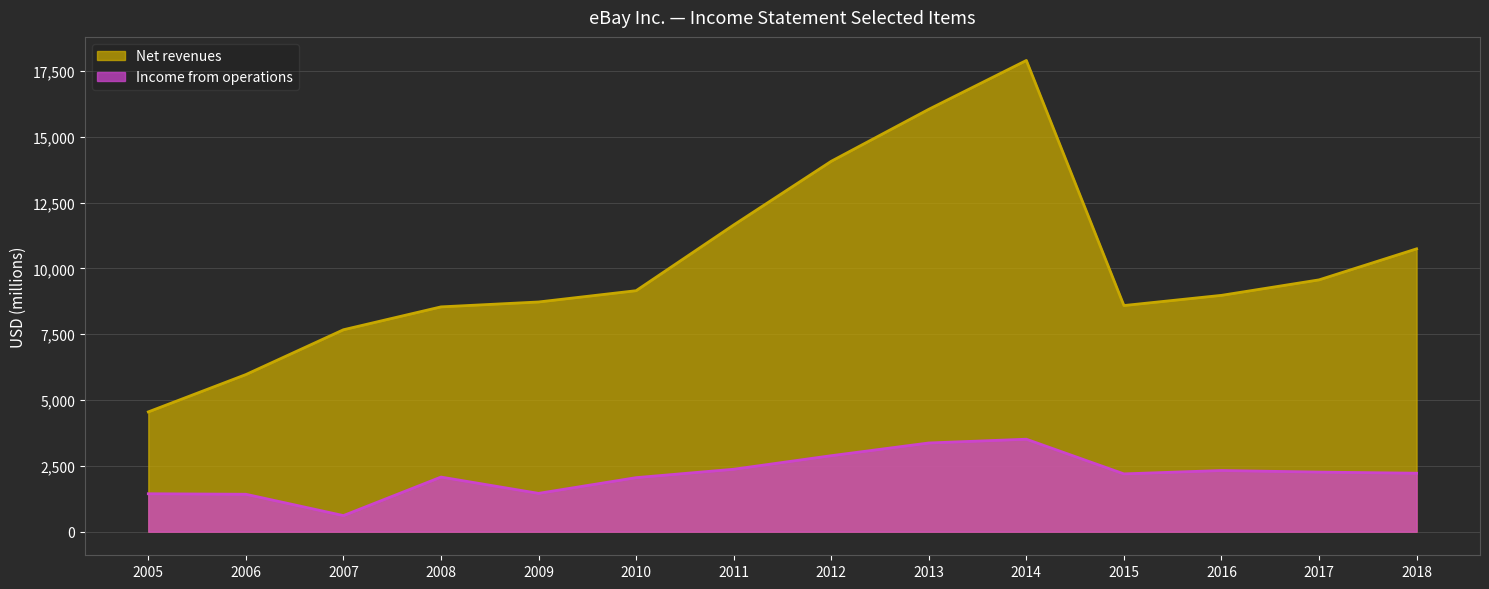

Read the Income from operations value at 2006.

1423